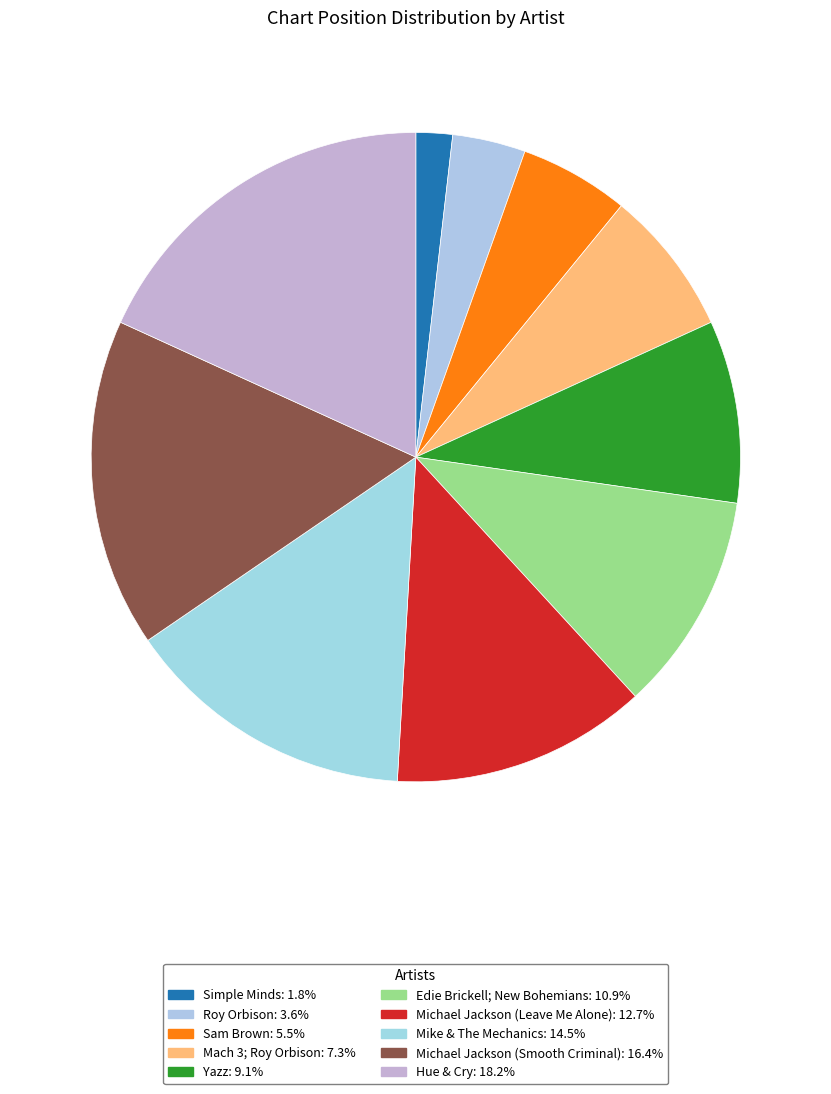

Does Mike & The Mechanics account for over 50% of the chart?

No